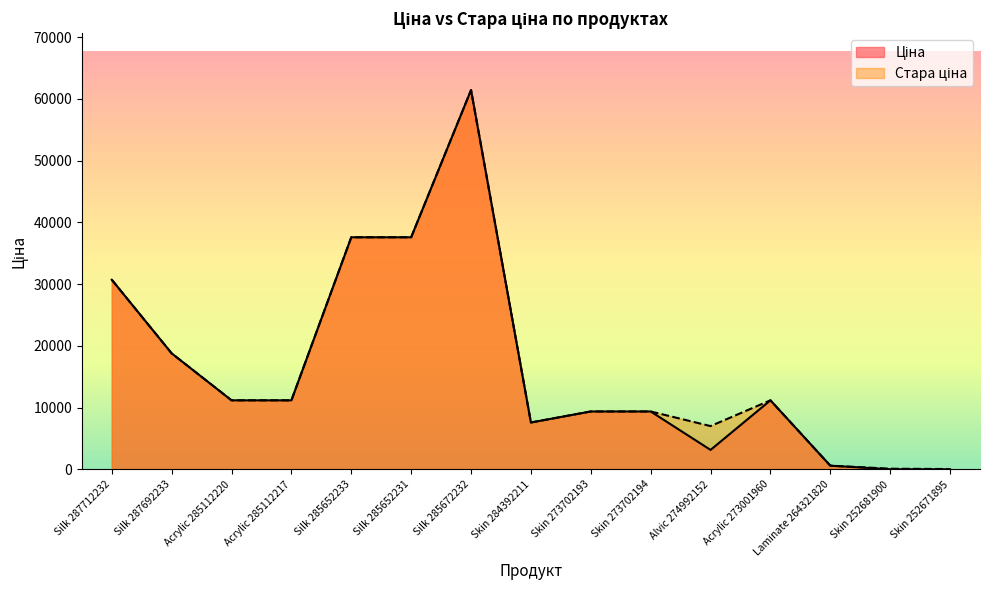

Is it true that Ціна equals 25.5 at Skin 252671895?

False